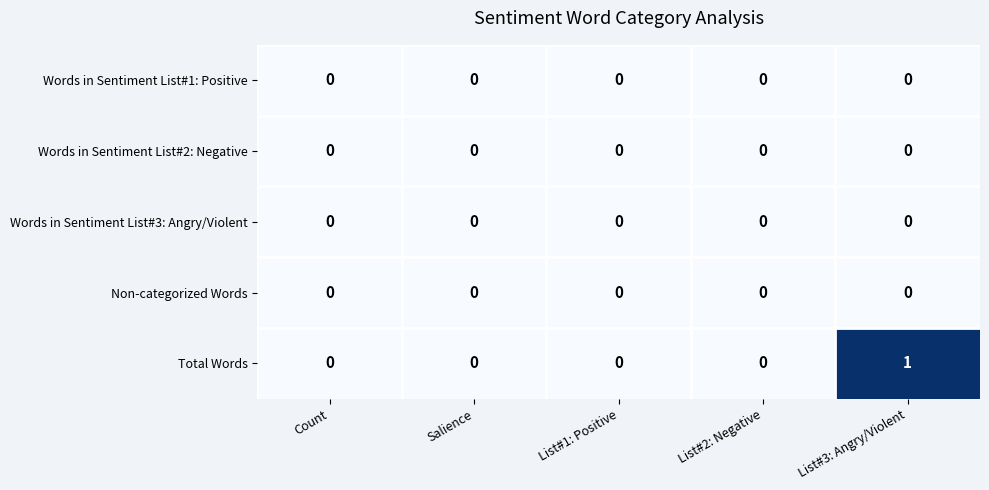

The value of Total Words at Salience is 1. True or false?

False